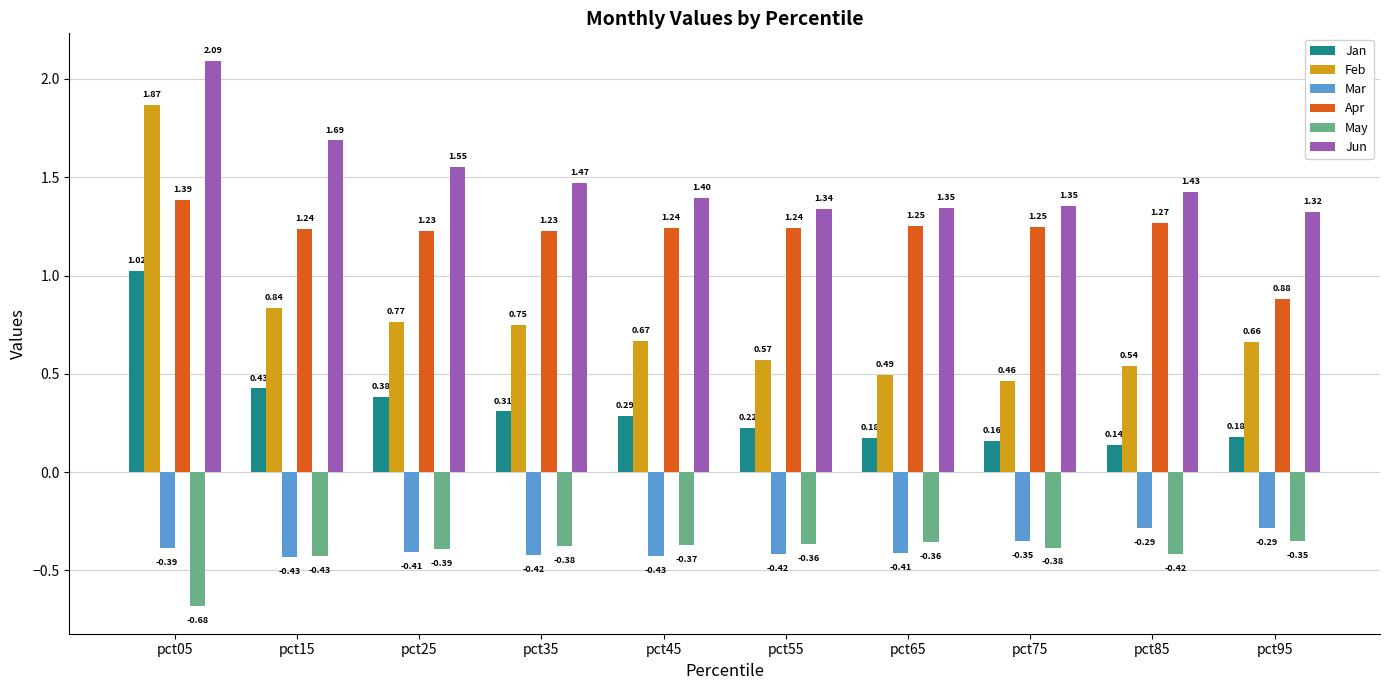

What is the sum of the Apr values at pct25 and pct55?

2.5